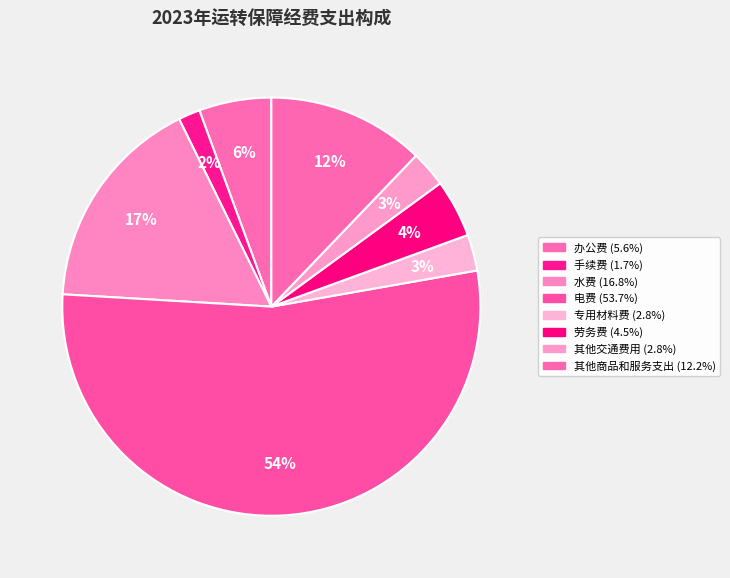

What percentage do 专用材料费 and 劳务费 together represent?

7.3%